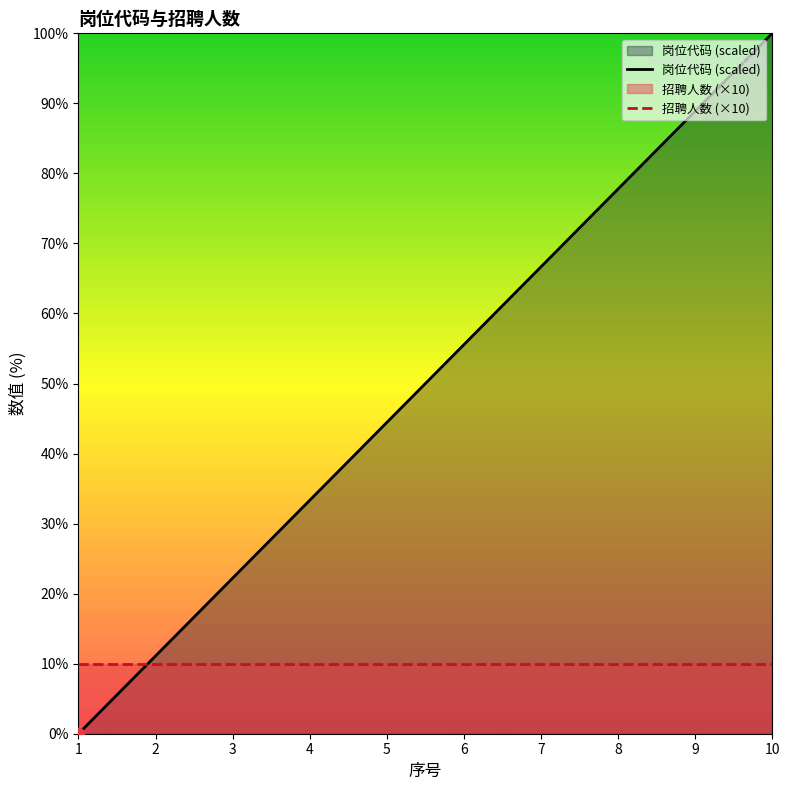

What are all the series names shown in the legend?

岗位代码 (scaled), 招聘人数 (×10)